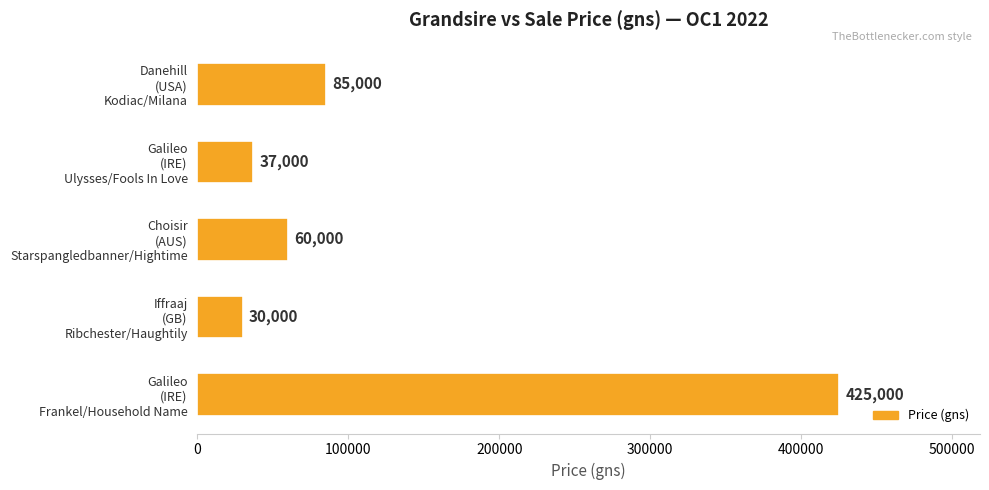

What is the average value?

127400